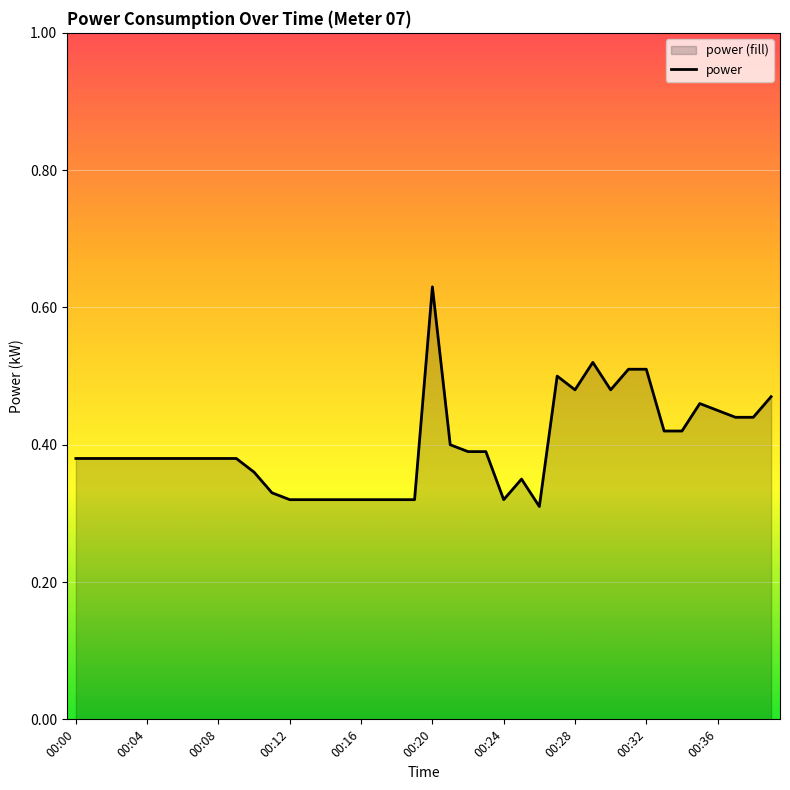

Which category has the lowest value across all series?

26